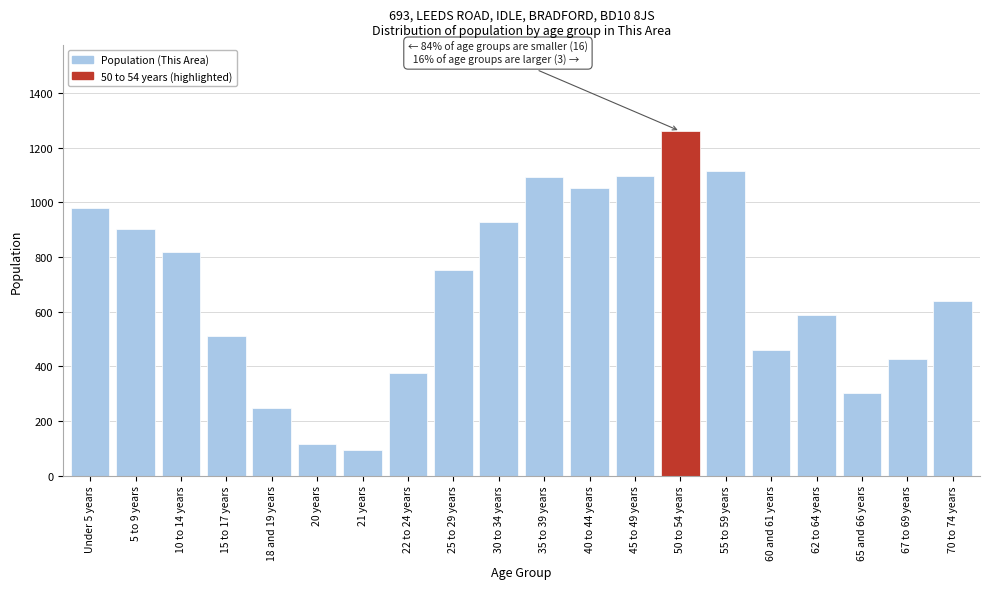

The value at 55 to 59 years is 1114. True or false?

True